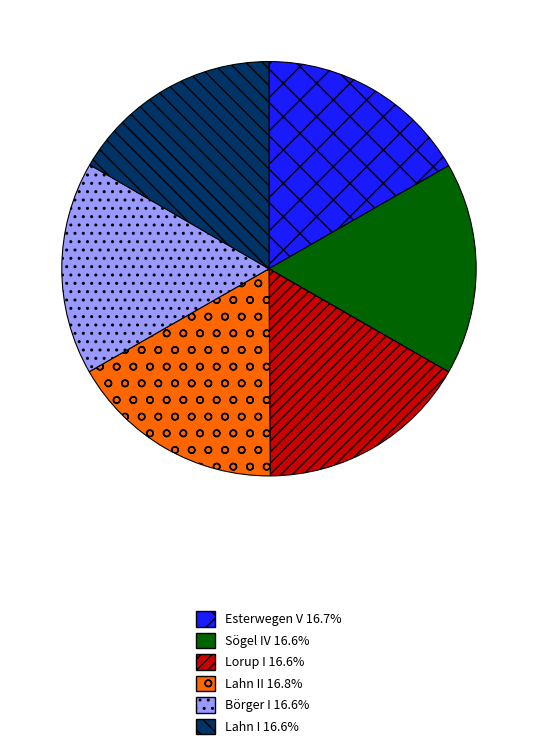

Combined, do Börger I 16.6% and Sögel IV 16.6% account for over 50%?

No